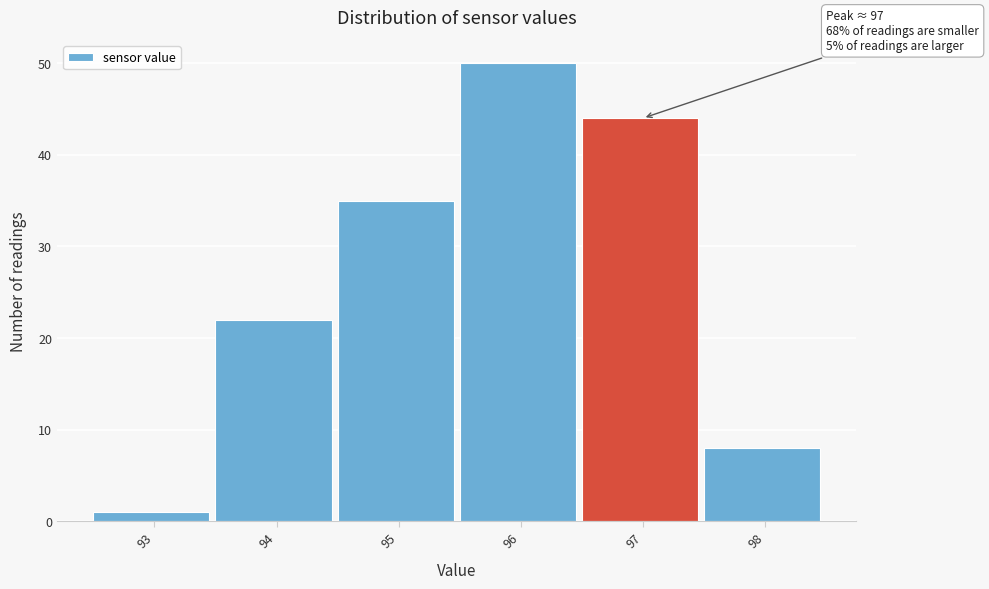

Reading left to right, transcribe all the data shown in this chart.

93=1	94=22	95=35	96=50	97=44	98=8